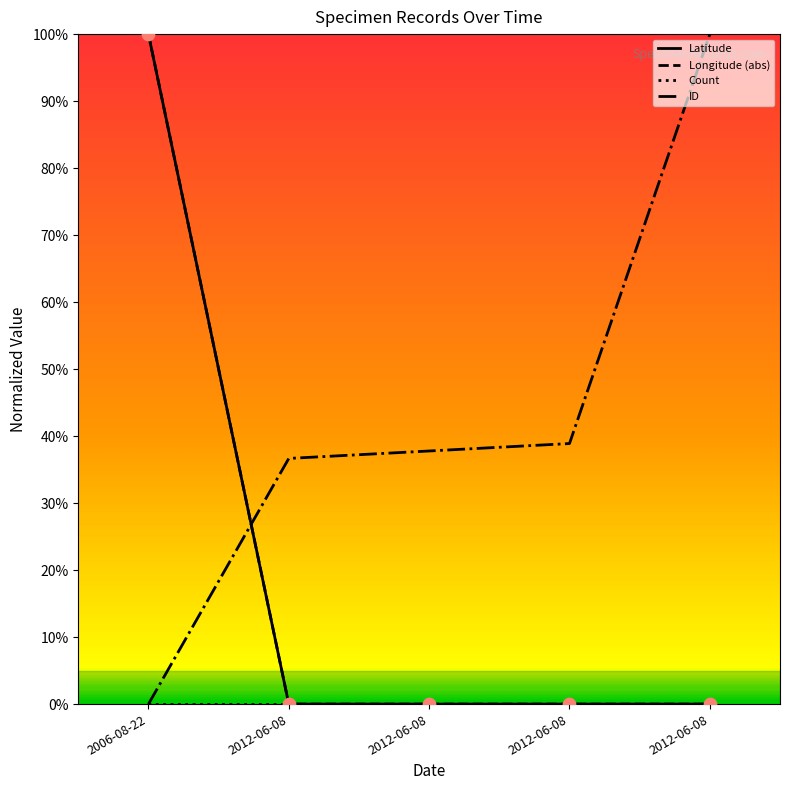

Does the chart have visible grid lines?

No